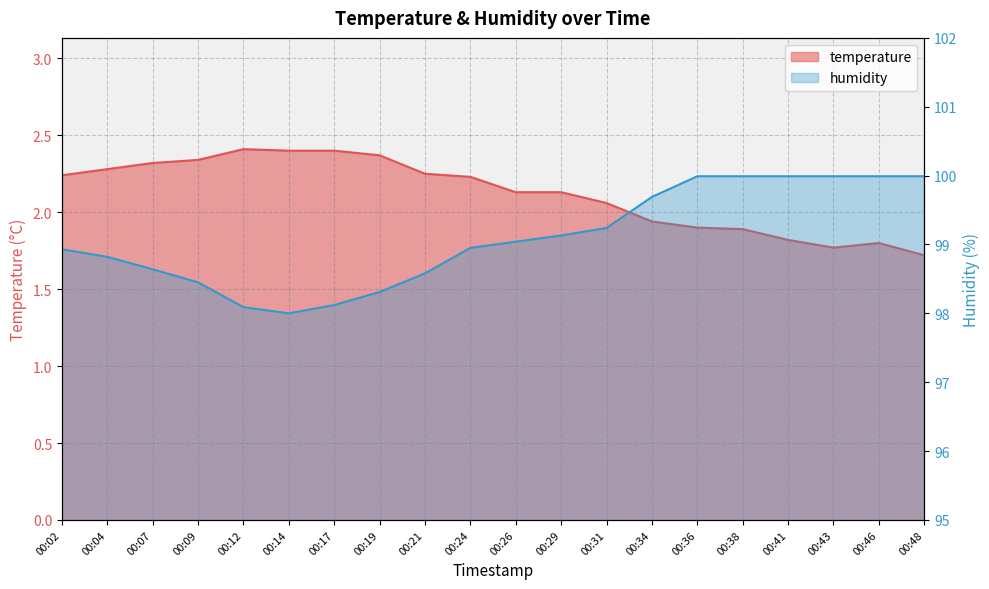

What is the average value of the humidity series?

99.1